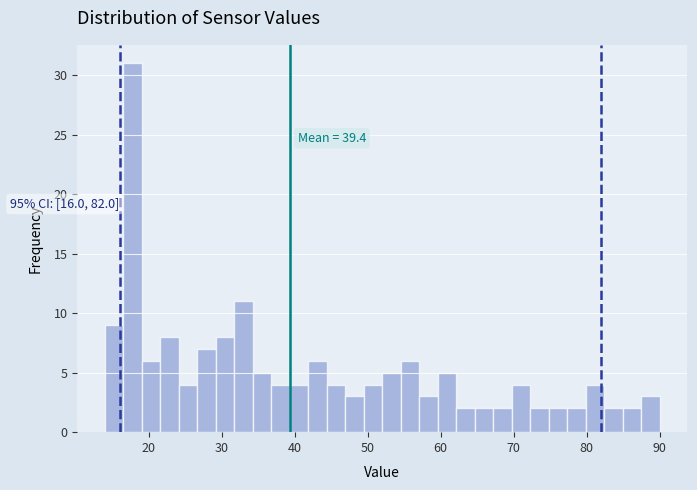

Around what value on the x-axis is the tallest bar? Give the approximate position of its centre, as read against the axis.

18